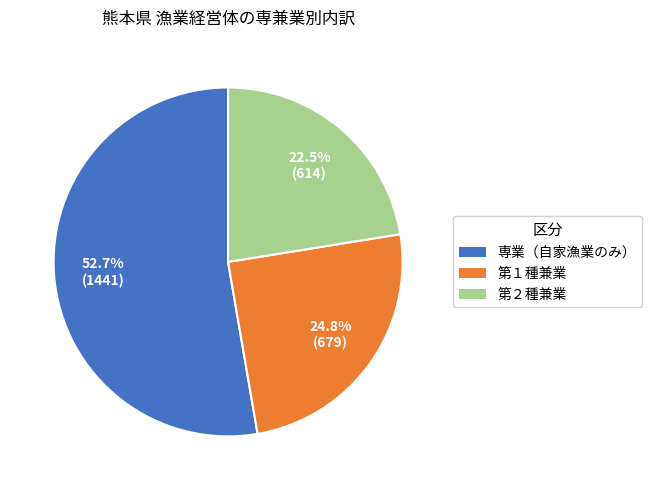

Between 第２種兼業 and 第１種兼業, which is larger?

第１種兼業